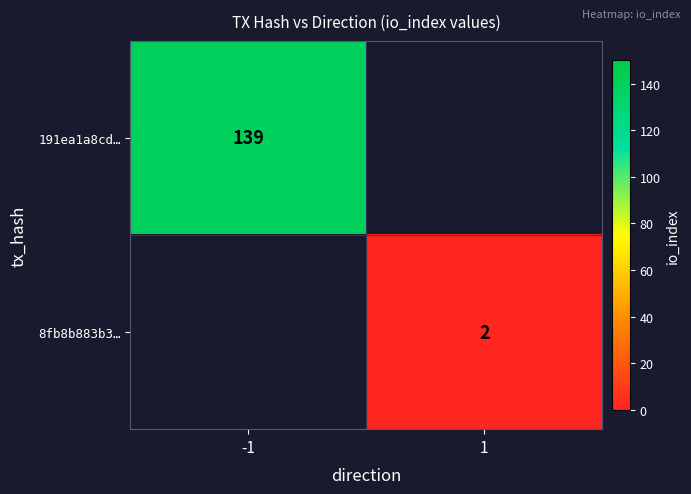

True or false: 8fb8b883b3… has a value of 2 at 1.

True